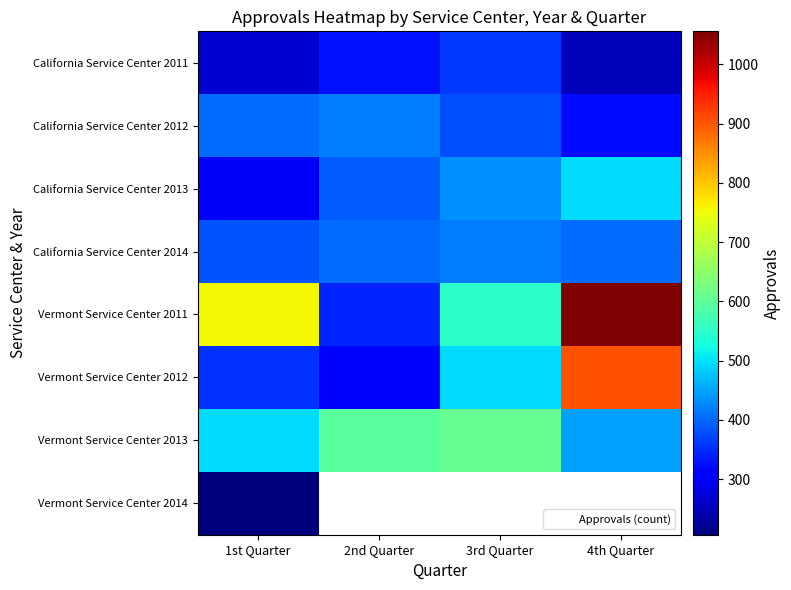

How many Vermont Service Center 2011 values are between 551 and 1056?

3